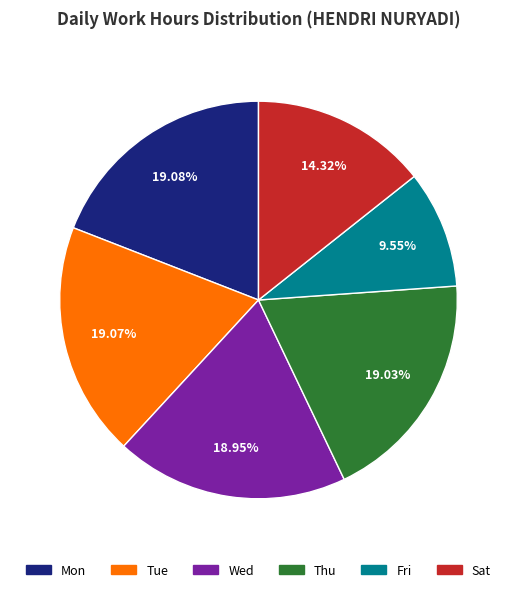

Is there any slice that represents more than half of the pie?

No